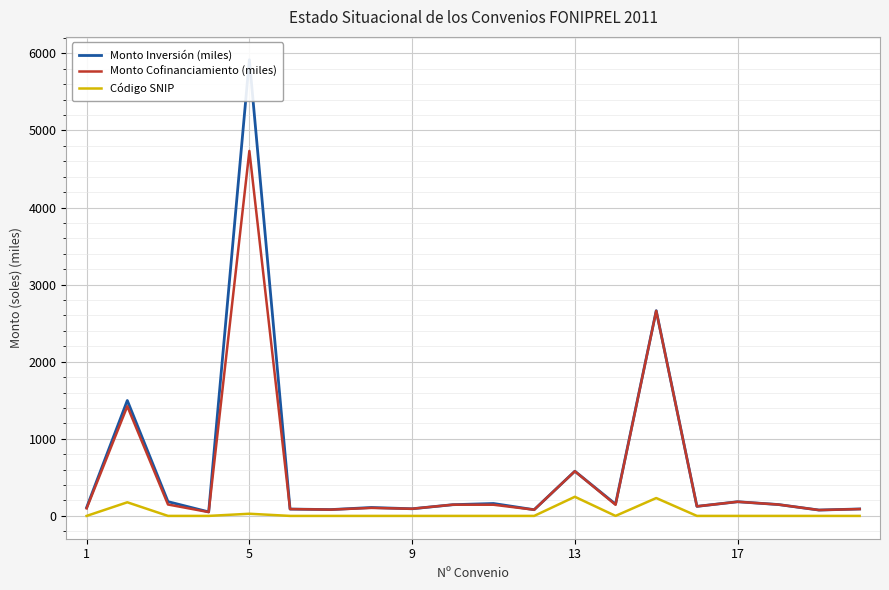

List the labels in order of Código SNIP value, smallest first.

1, 9, 13, 5, 6, 7, 8, 9, 10, 11, 13, 15, 16, 17, 18, 19, 17, 5, 14, 12